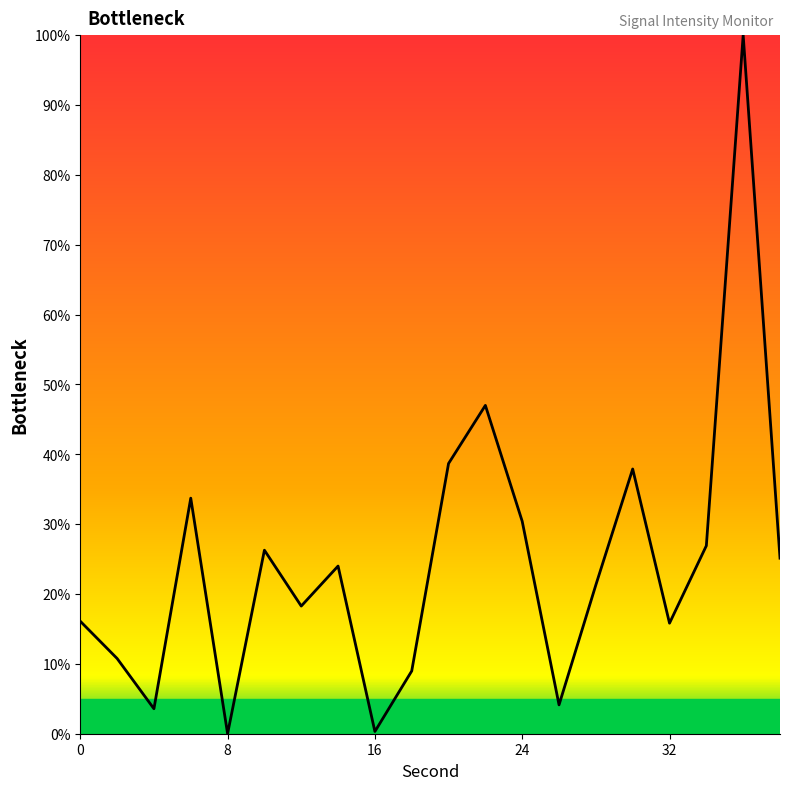

What is the maximum value shown in the chart?

100.0